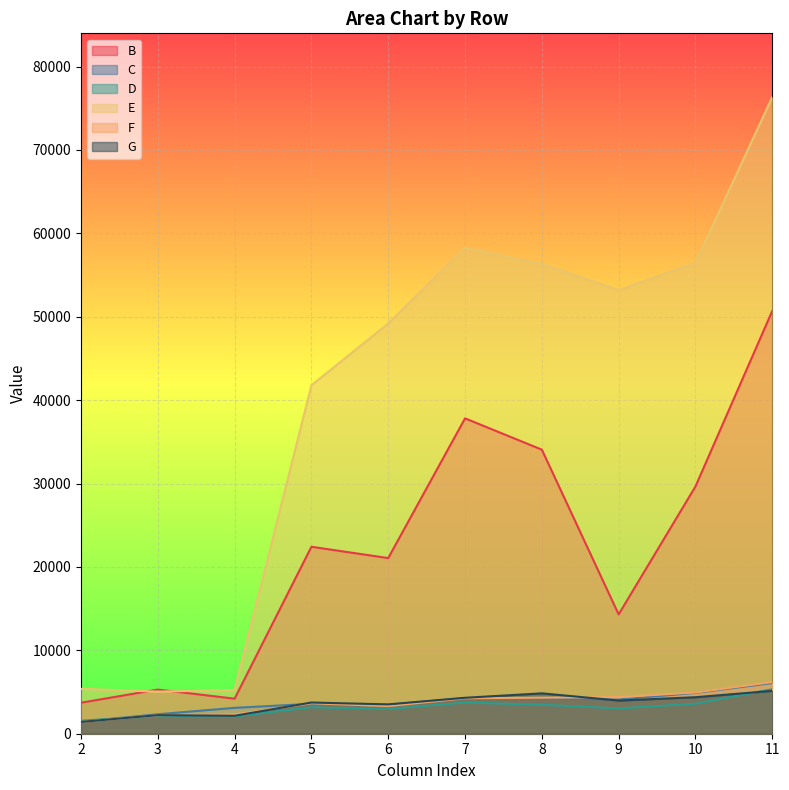

Reading left to right, list all the values displayed in this chart.

B: 3718	5293	4204	22416	21059	37813	34059	14308	29640	50691
C: 1442	2334	3104	3583	3471	4269	4235	4097	4896	6077
D: 1564	2107	2068	3180	2962	3741	3473	3032	3595	5335
E: 5386	5044	5240	41785	49186	58265	56334	53185	56472	76343
F: 1402	2217	2311	3647	3317	4251	4322	4388	4946	6196
G: 1414	2226	2153	3741	3517	4309	4842	3976	4377	5138